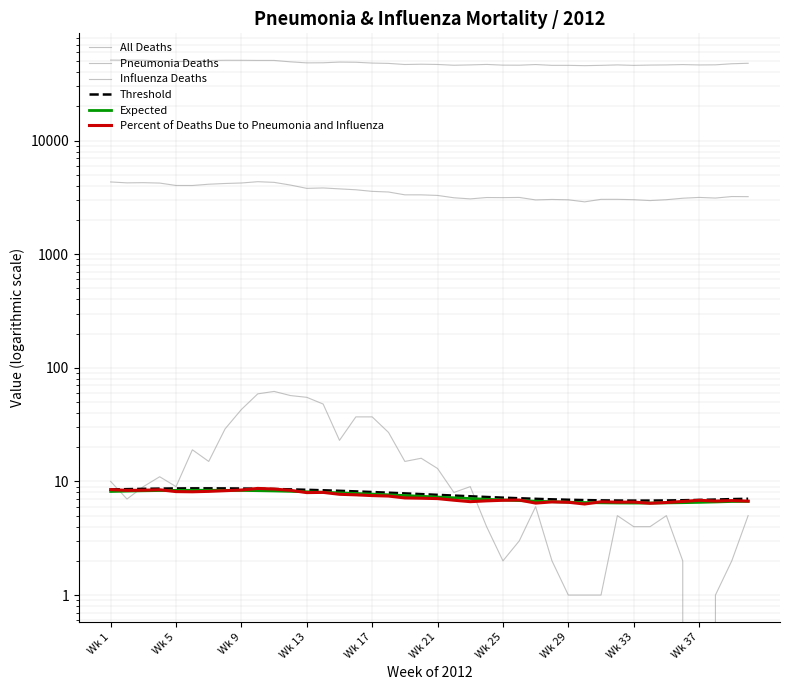

How many lines are shown in the chart?

6